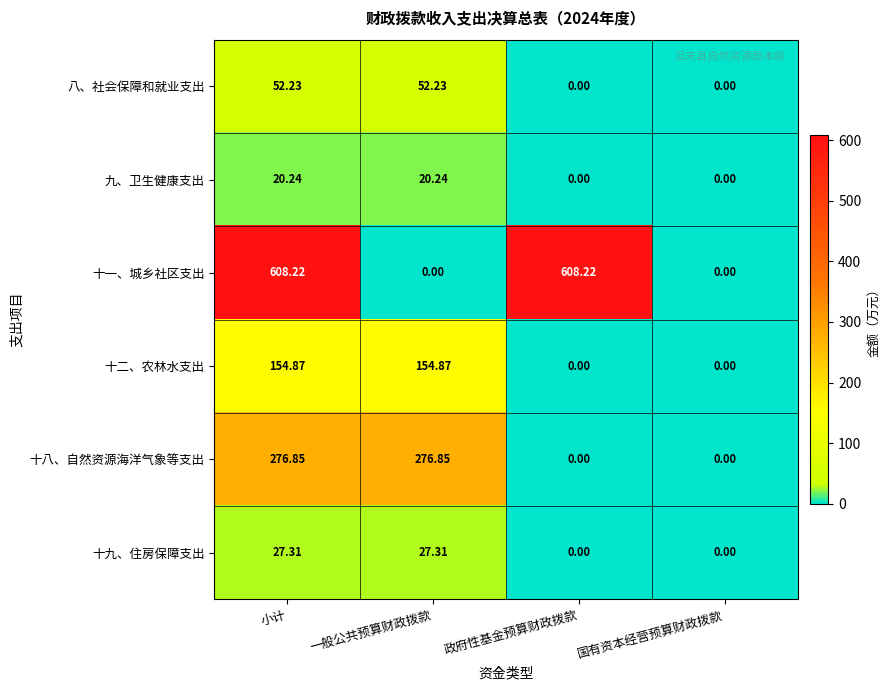

Which series changed the most between 小计 and 一般公共预算财政拨款?

十一、城乡社区支出